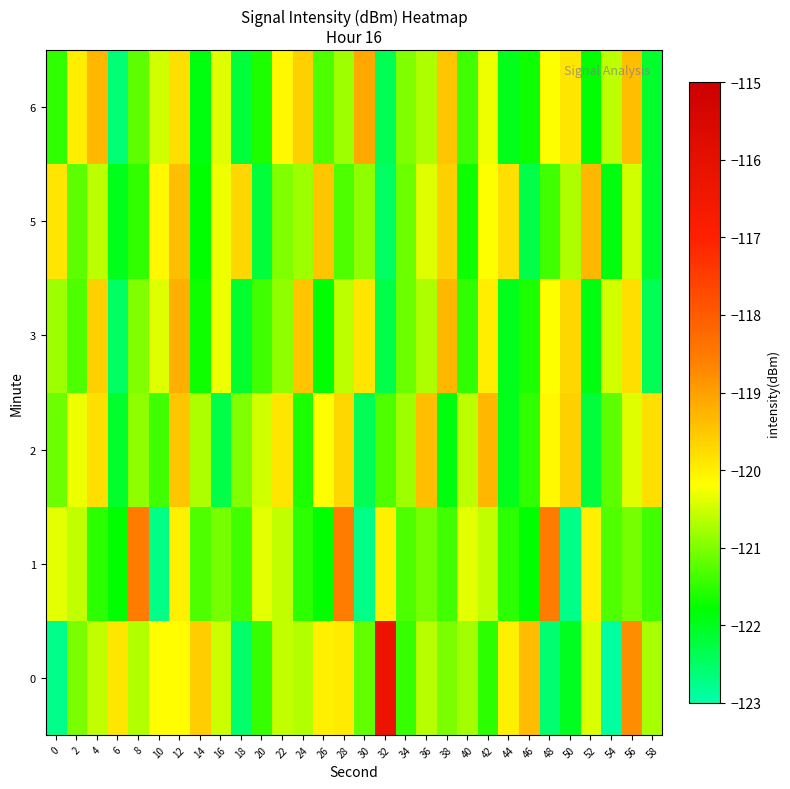

Reading left to right, extract all data points from this chart.

0: 0=-122.8	2=-121.0	4=-120.6	6=-119.9	8=-120.7	10=-120.2	12=-120.2	14=-119.6	16=-120.5	18=-122.6	20=-121.5	22=-120.6	24=-120.7	26=-120.0	28=-119.9	30=-121.2	32=-116.3	34=-121.4	36=-120.7	38=-121.0	40=-120.8	42=-121.5	44=-120.0	46=-119.4	48=-122.6	50=-122.0	52=-120.4	54=-122.9	56=-118.8	58=-120.7
1: 0=-120.3	2=-120.6	4=-121.5	6=-121.8	8=-118.6	10=-122.7	12=-120.0	14=-121.3	16=-121.1	18=-121.4	20=-120.3	22=-120.6	24=-121.5	26=-121.8	28=-118.6	30=-122.7	32=-120.0	34=-121.3	36=-121.1	38=-121.4	40=-120.3	42=-120.6	44=-121.5	46=-121.8	48=-118.6	50=-122.7	52=-120.0	54=-121.3	56=-121.1	58=-121.4
2: 0=-121.1	2=-120.3	4=-119.8	6=-122.1	8=-120.9	10=-121.4	12=-119.5	14=-120.7	16=-122.3	18=-121.0	20=-120.5	22=-119.9	24=-121.6	26=-120.2	28=-119.7	30=-122.4	32=-121.3	34=-120.8	36=-119.4	38=-121.9	40=-120.6	42=-119.3	44=-122.0	46=-121.5	48=-120.1	50=-119.6	52=-122.2	54=-121.2	56=-120.4	58=-119.8
3: 0=-120.8	2=-121.3	4=-119.6	6=-122.5	8=-121.0	10=-120.4	12=-119.2	14=-121.7	16=-120.3	18=-122.1	20=-121.4	22=-120.9	24=-119.5	26=-121.8	28=-120.6	30=-119.9	32=-122.3	34=-121.1	36=-120.7	38=-119.3	40=-121.5	42=-120.0	44=-122.0	46=-121.6	48=-120.2	50=-119.7	52=-121.9	54=-120.5	56=-119.8	58=-122.4
5: 0=-119.9	2=-121.2	4=-120.6	6=-122.0	8=-121.5	10=-120.1	12=-119.4	14=-121.8	16=-120.3	18=-119.7	20=-122.2	22=-121.0	24=-120.8	26=-119.5	28=-121.3	30=-120.9	32=-122.5	34=-121.1	36=-120.4	38=-119.6	40=-121.7	42=-120.2	44=-119.8	46=-122.3	48=-121.4	50=-120.7	52=-119.3	54=-121.9	56=-120.5	58=-122.1
6: 0=-121.5	2=-120.0	4=-119.3	6=-122.6	8=-121.2	10=-120.5	12=-119.8	14=-121.9	16=-120.4	18=-122.2	20=-121.6	22=-120.1	24=-119.6	26=-121.3	28=-120.8	30=-119.1	32=-122.4	34=-121.0	36=-120.7	38=-119.5	40=-121.4	42=-120.3	44=-122.0	46=-121.7	48=-120.2	50=-119.9	52=-121.8	54=-120.6	56=-119.4	58=-122.1